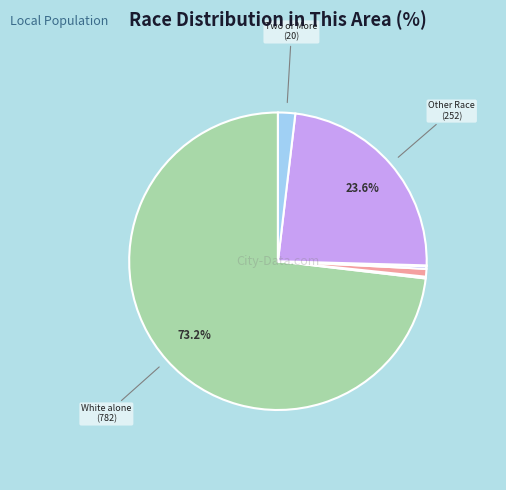

What is the smallest slice in the pie chart?

Native Hawaiian and Other Pacific Islander